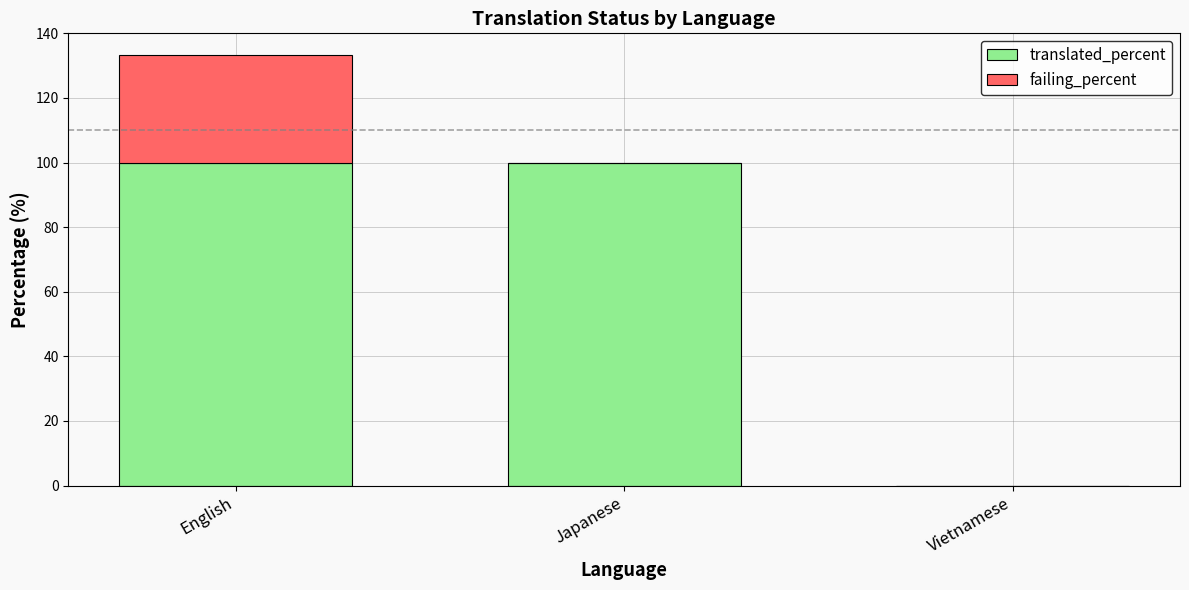

What is the sum of all translated_percent values?

200.0